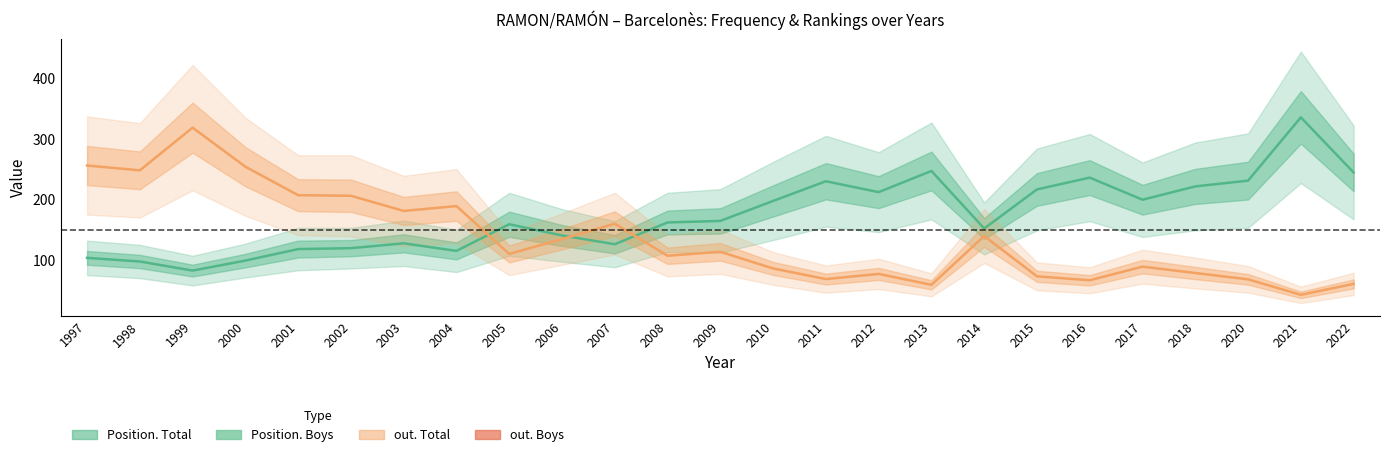

Is it true that Position. Total equals 59.7 at 2000?

False